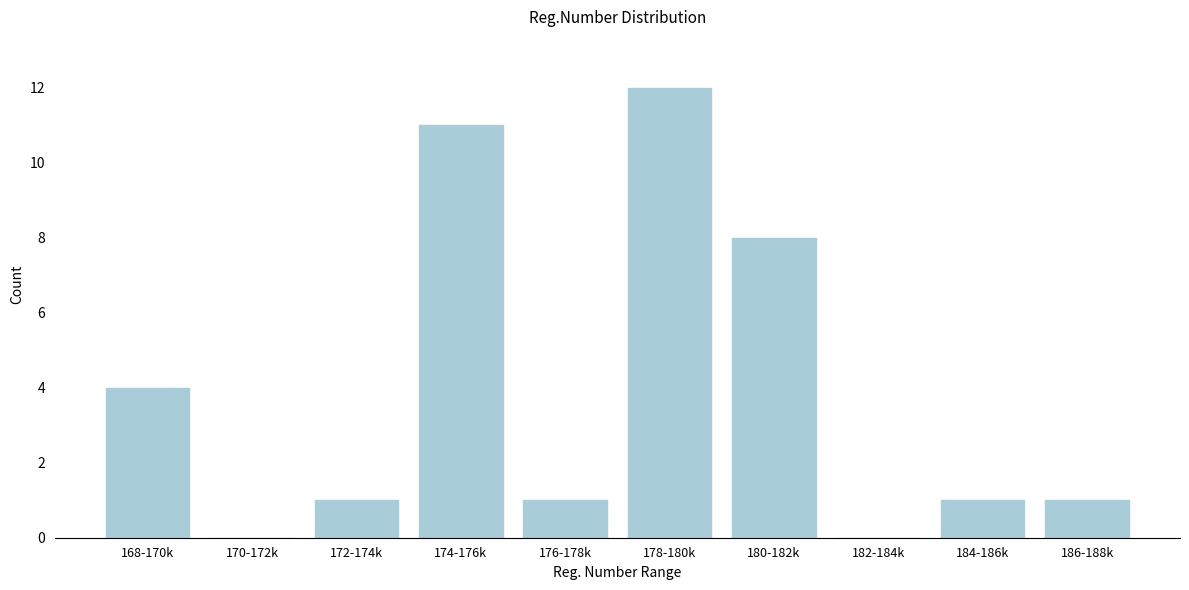

Reading left to right, list all the values displayed in this chart.

168-170k=4	170-172k=0	172-174k=1	174-176k=11	176-178k=1	178-180k=12	180-182k=8	182-184k=0	184-186k=1	186-188k=1